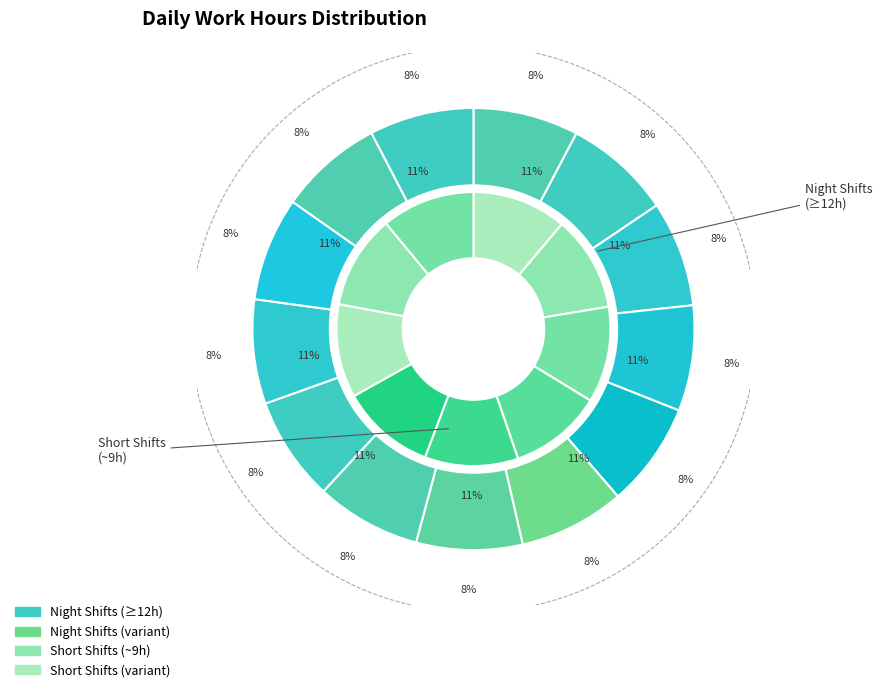

How many slices are in this pie chart?

22